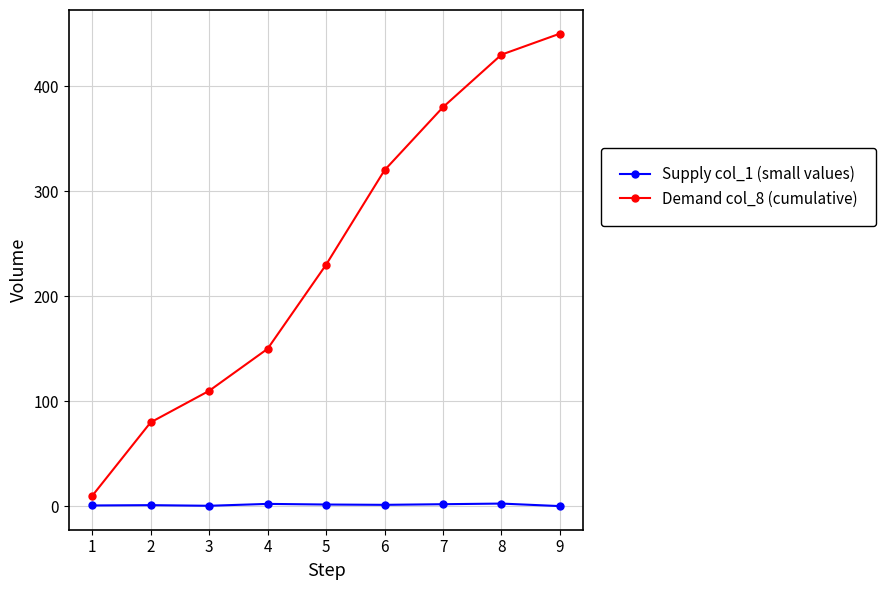

What is the total value across all series at 5?

231.8